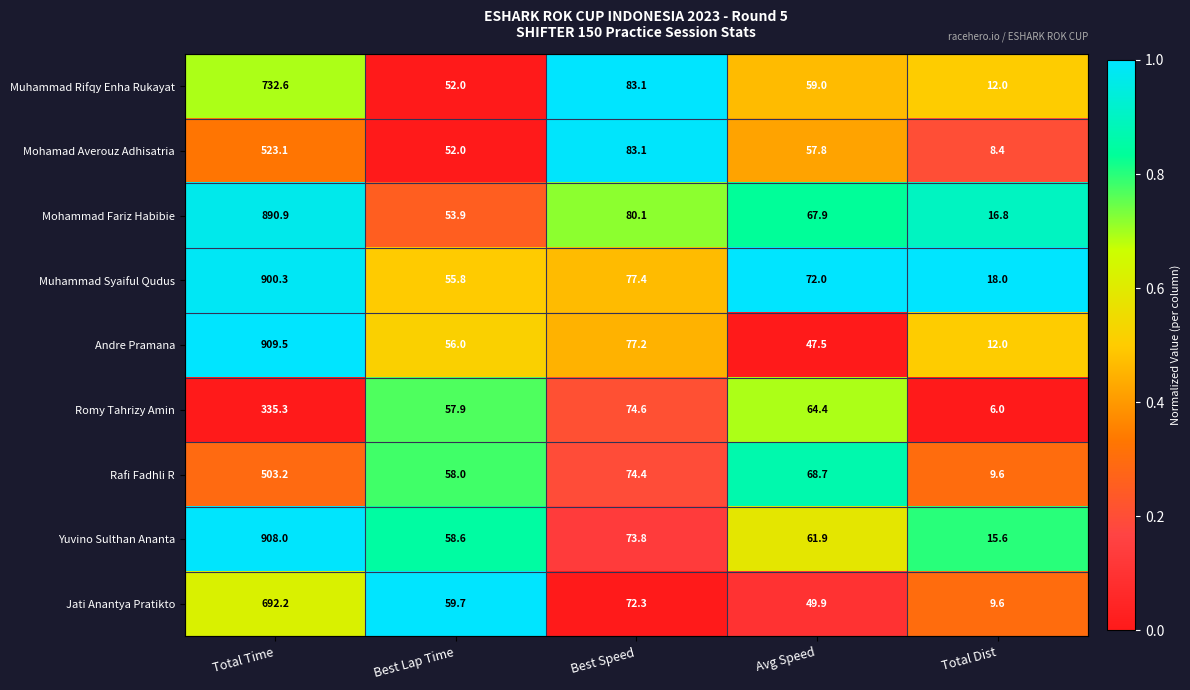

Is the value of Muhammad Syaiful Qudus at Best Speed greater than the value of Mohammad Fariz Habibie at Best Speed?

No